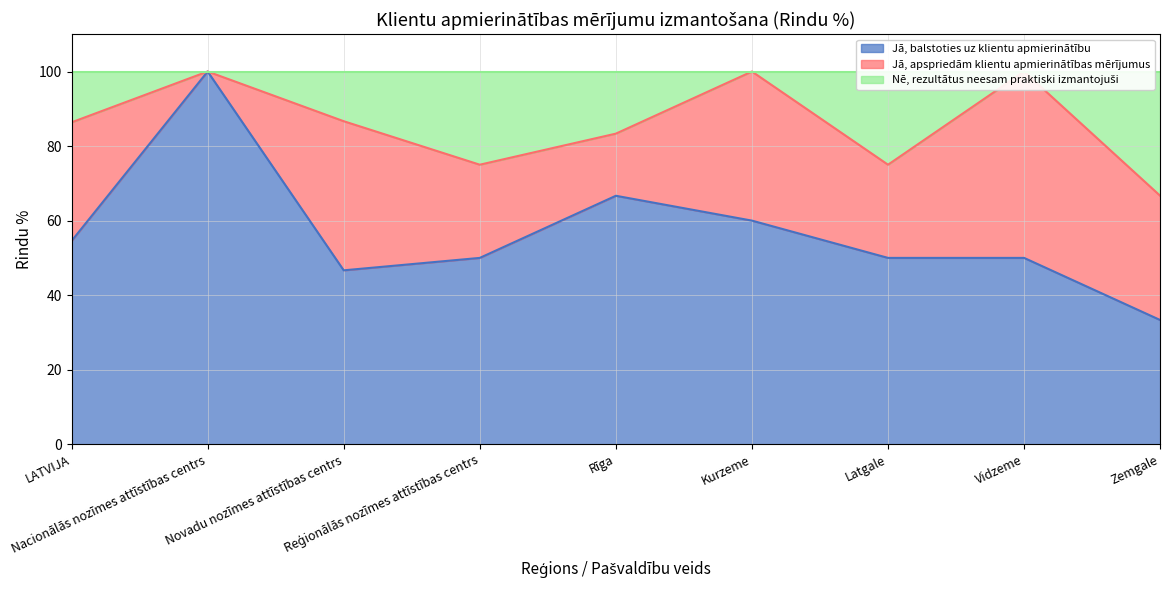

What is the sum of all Jā, balstoties uz klientu apmierinātību values?

511.2